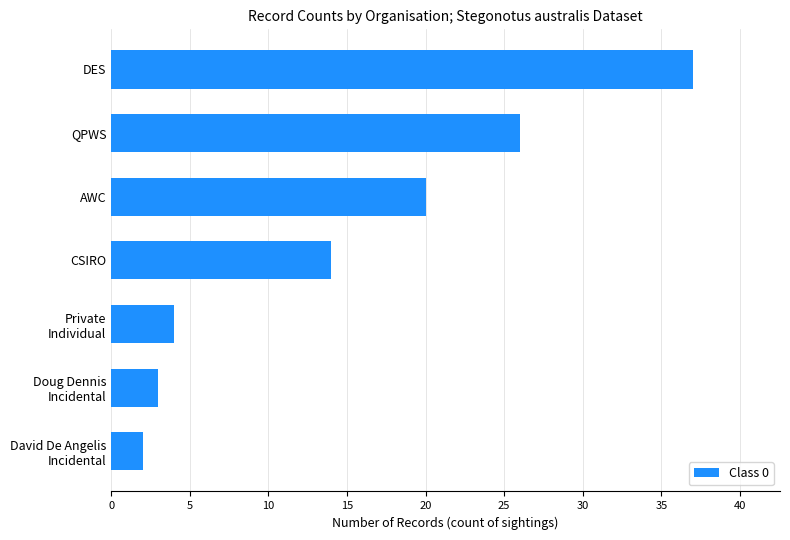

What is the sum of all values?

106